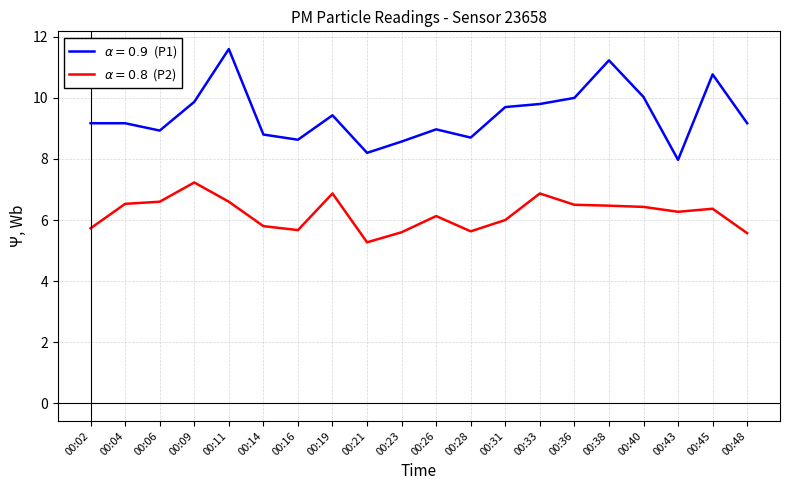

At which category is the sum across all series the highest?

00:11